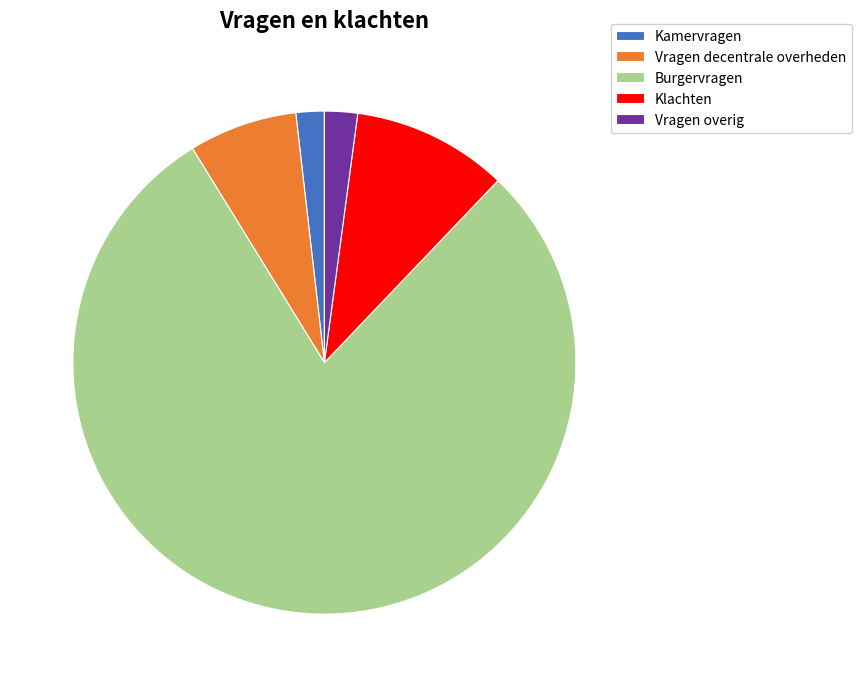

True or false: Burgervragen accounts for 79% of the total.

True